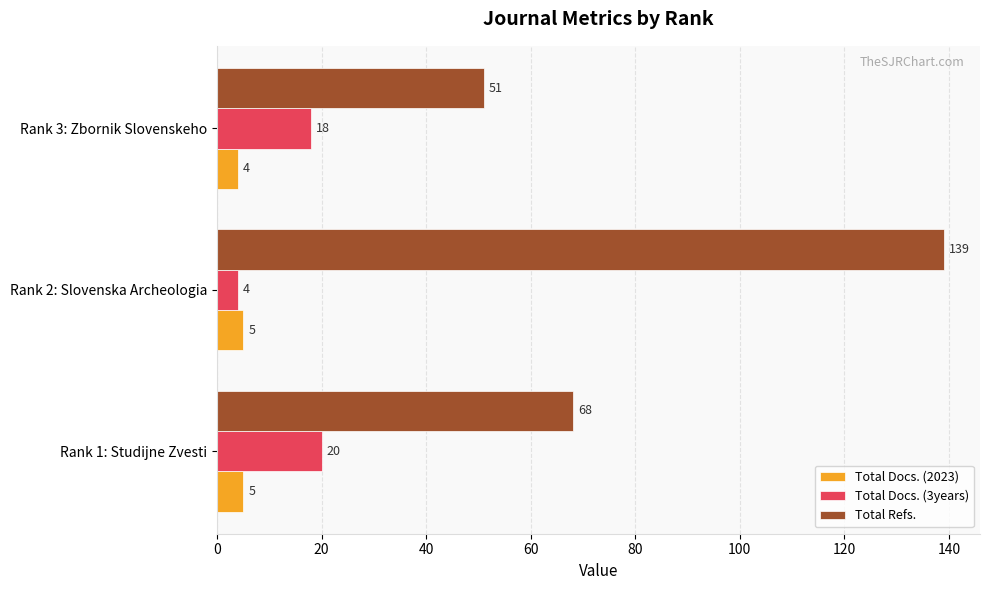

What are all the series names shown in the legend?

Total Docs. (2023), Total Docs. (3years), Total Refs.